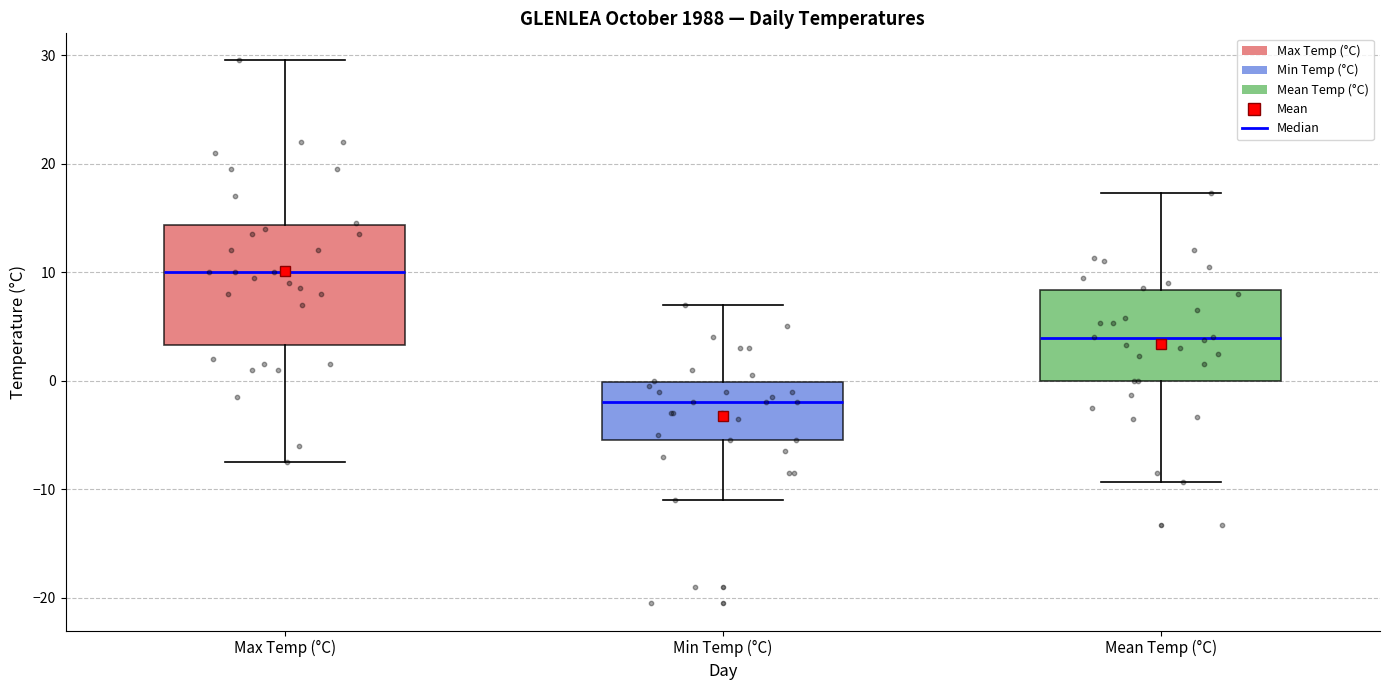

Where does the lower whisker of the box for Max Temp (°C) end on the y-axis? The values are not printed on the chart, so give them approximately, as read against the axis.

-7